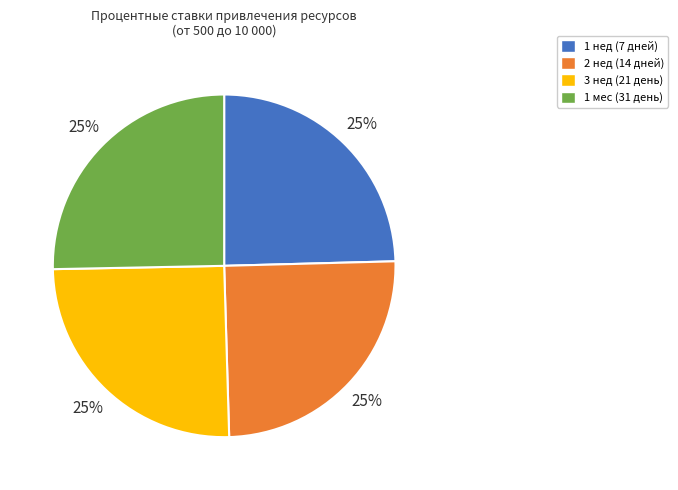

The 3 нед slice represents 31% of the pie. True or false?

False